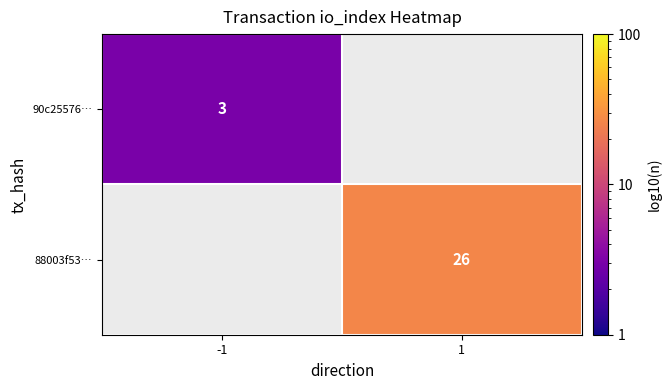

The 88003f53… series shows 26 at 1. True or false?

True